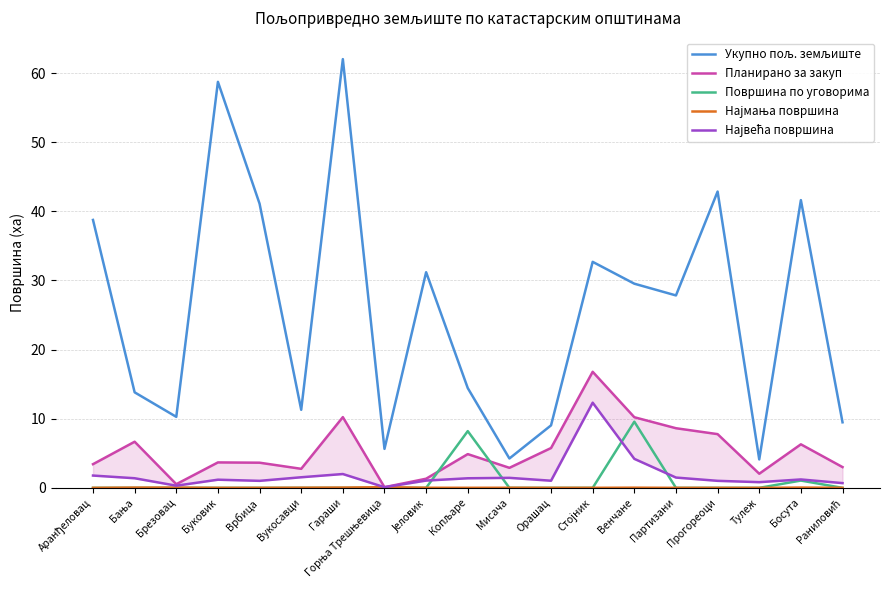

Reading left to right, what are all the values shown in this chart?

Укупно пољ. земљиште: 38.8	13.8	10.3	58.7	41.1	11.3	62.0	5.6	31.2	14.4	4.2	9.0	32.7	29.5	27.8	42.9	4.1	41.6	9.5
Планирано за закуп: 3.4	6.7	0.5	3.7	3.6	2.8	10.2	0.1	1.3	4.9	2.9	5.8	16.8	10.2	8.6	7.8	2.0	6.3	3.0
Површина по уговорима: 0.0	0.0	0.0	0.0	0.0	0.0	0.0	0.0	0.0	8.2	0.0	0.0	0.0	9.6	0.0	0.0	0.0	1.1	0.0
Најмања површина: 0.0	0.0	0.0	0.0	0.0	0.0	0.0	0.1	0.0	0.0	0.0	0.0	0.0	0.0	0.0	0.0	0.0	0.0	0.0
Највећа површина: 1.8	1.4	0.3	1.2	1.0	1.5	2.0	0.1	1.1	1.4	1.4	1.0	12.3	4.2	1.5	1.0	0.8	1.2	0.7